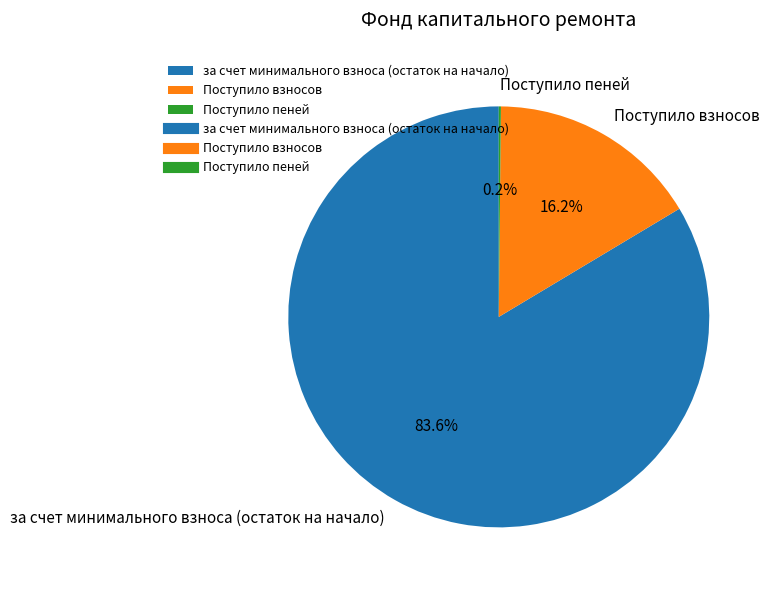

Is there any slice that represents more than half of the pie?

Yes